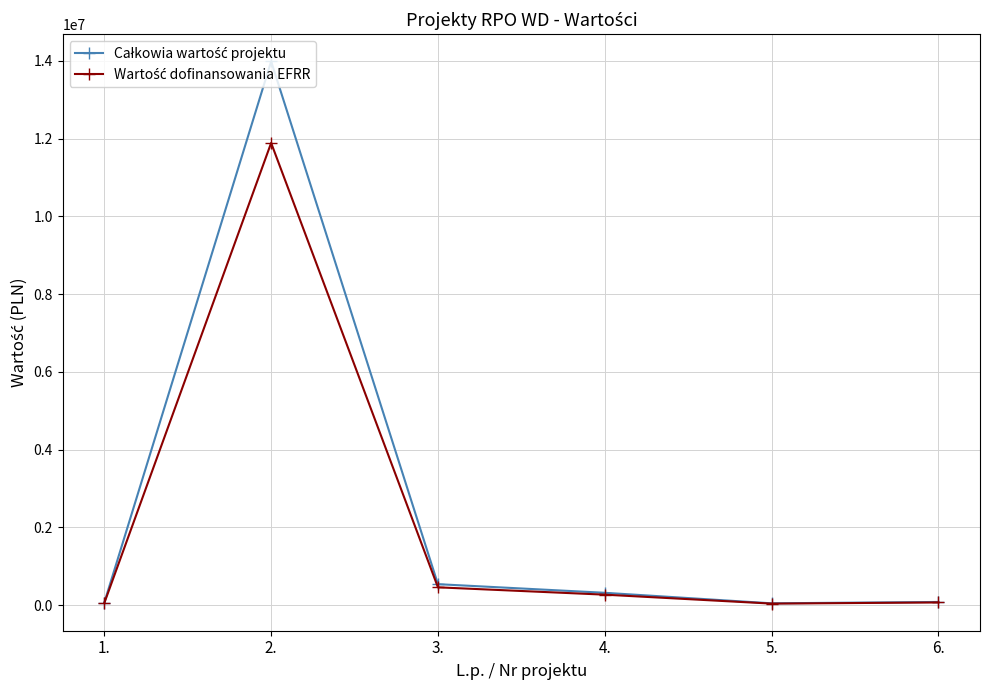

What is the maximum value shown in the chart?

13985120.0